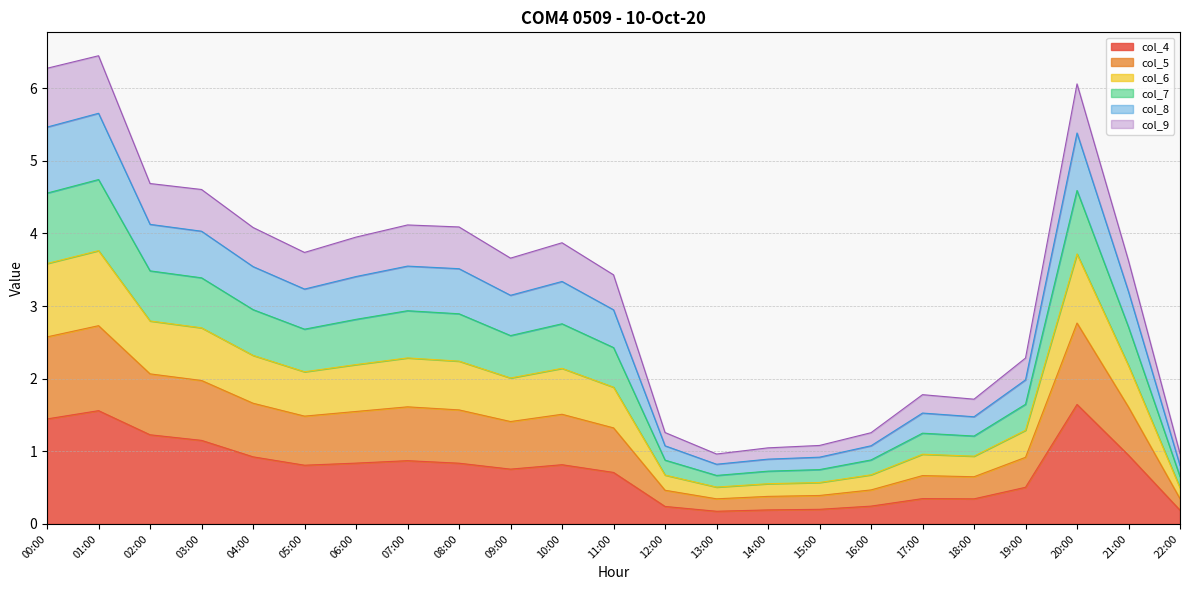

At which category is the sum across all series the highest?

01:00